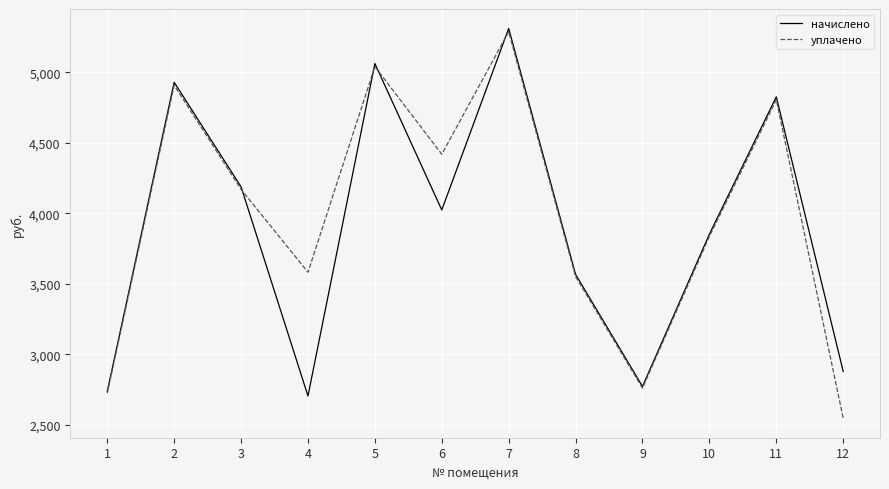

At which category does начислено reach its first local peak?

2